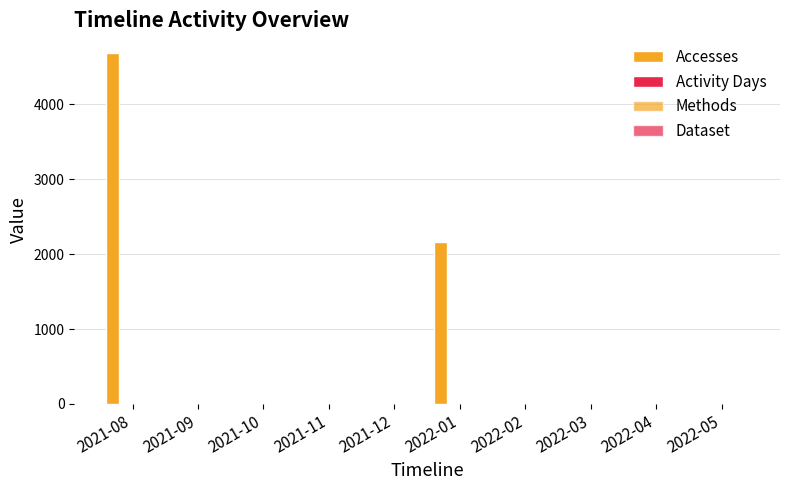

Are the bars grouped side by side (vs. stacked)?

Yes